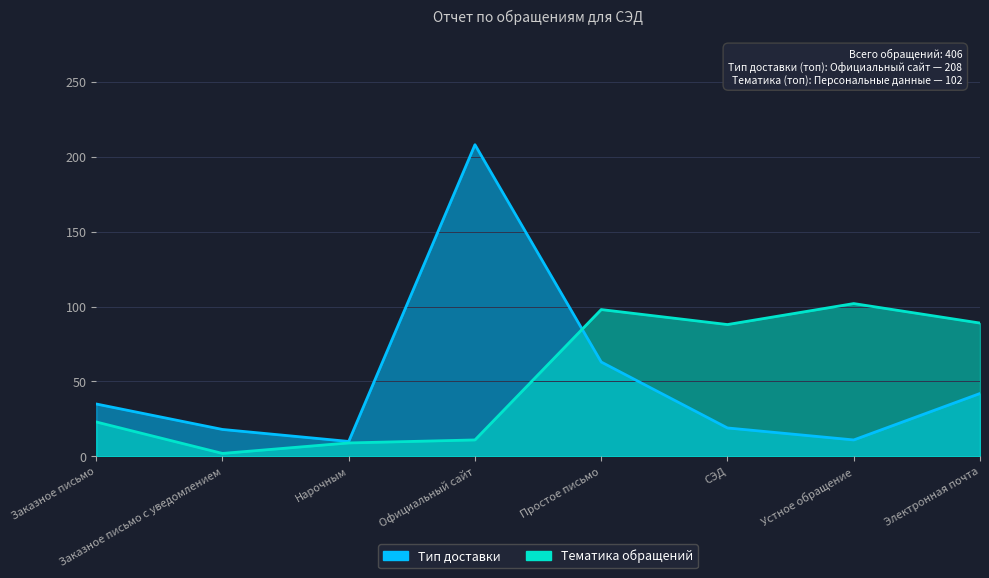

True or false: Тип доставки and Тематика обращений intersect in this chart.

True